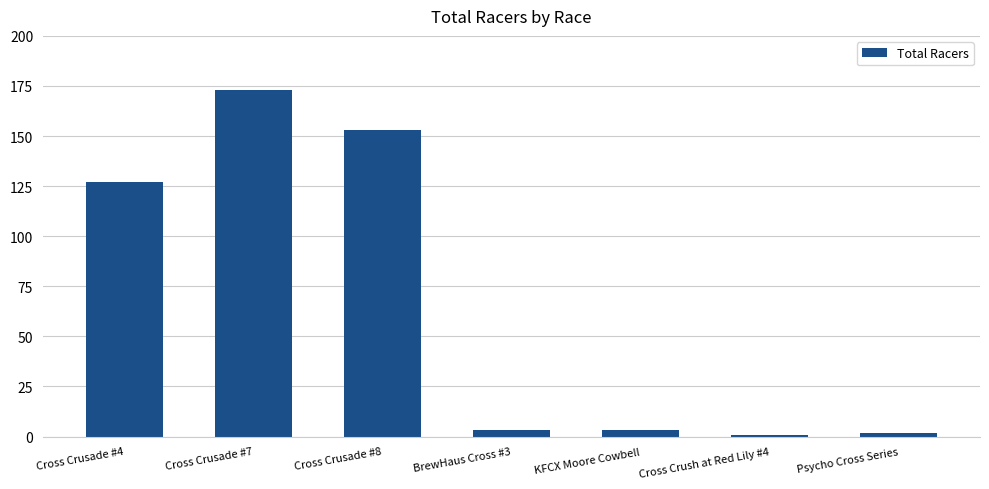

Reading left to right, extract all data points from this chart.

127	173	153	3	3	1	2